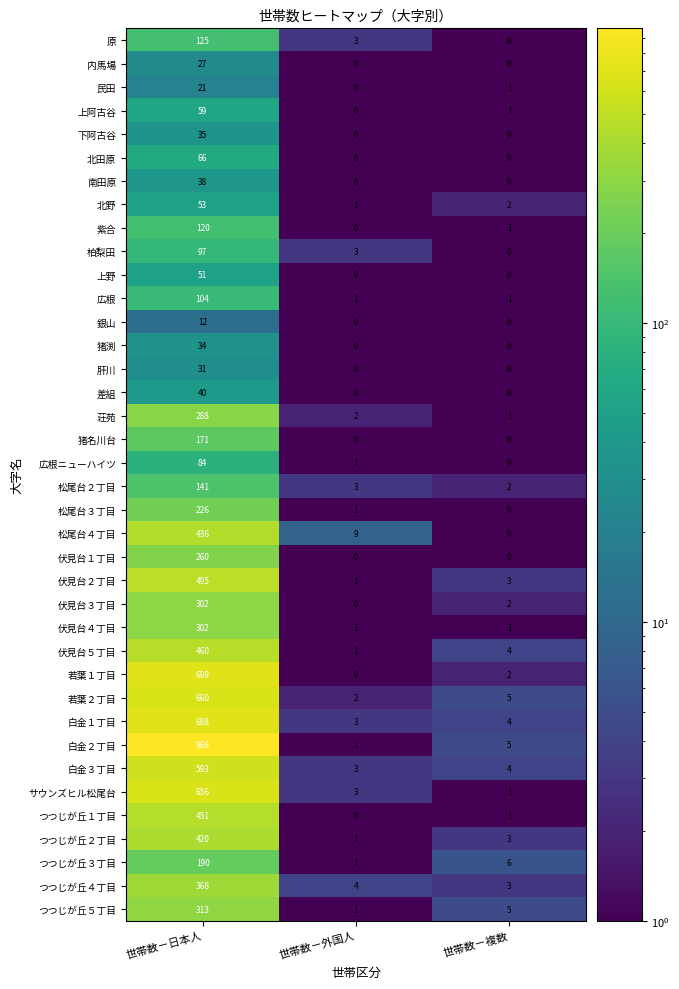

What is the sum of all つつじが丘２丁目 values?

424